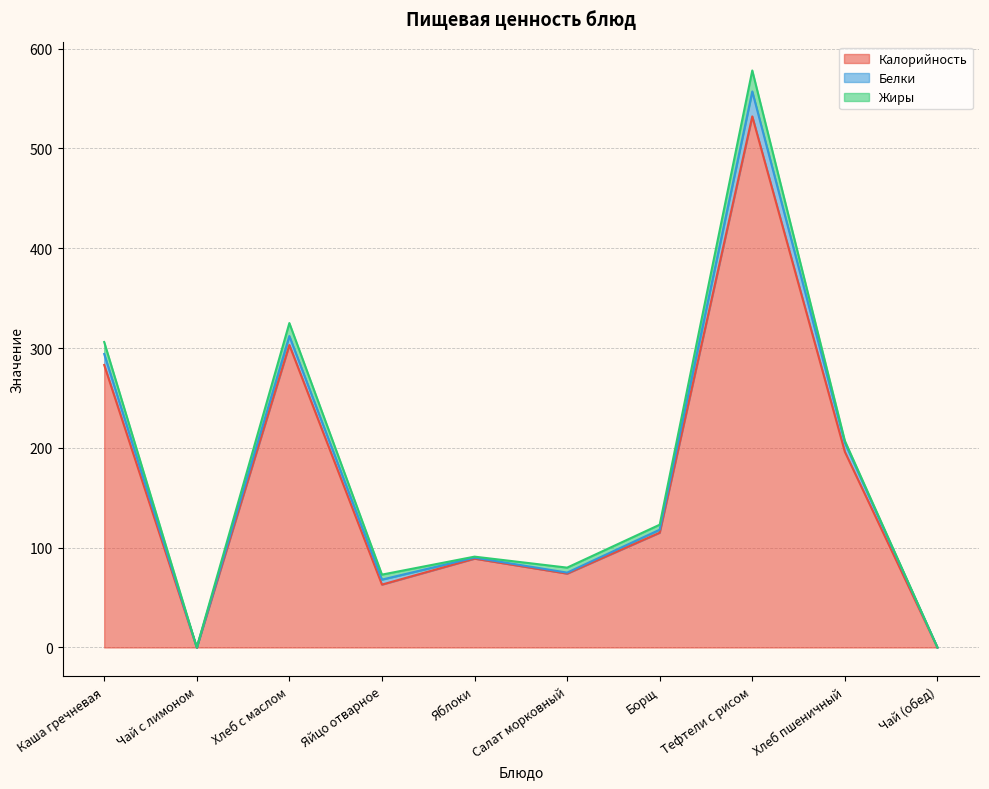

True or false: Калорийность and Жиры intersect in this chart.

False